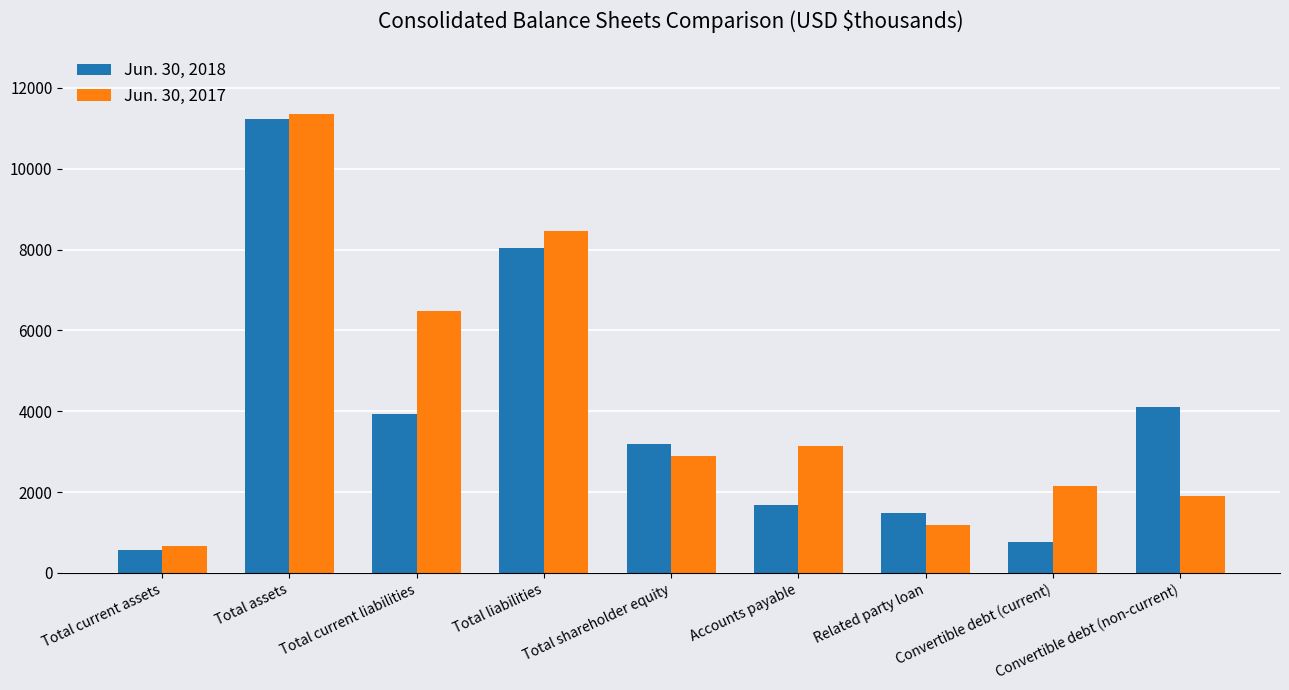

The value of Jun. 30, 2018 at Convertible debt (current) is 756. True or false?

True